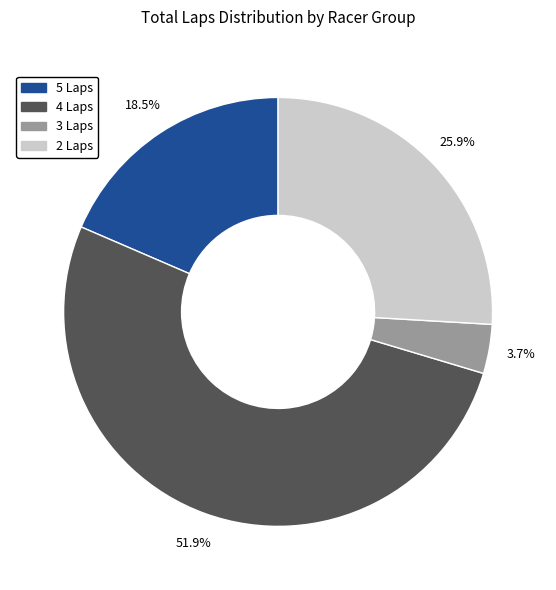

Does any single category account for the majority?

Yes